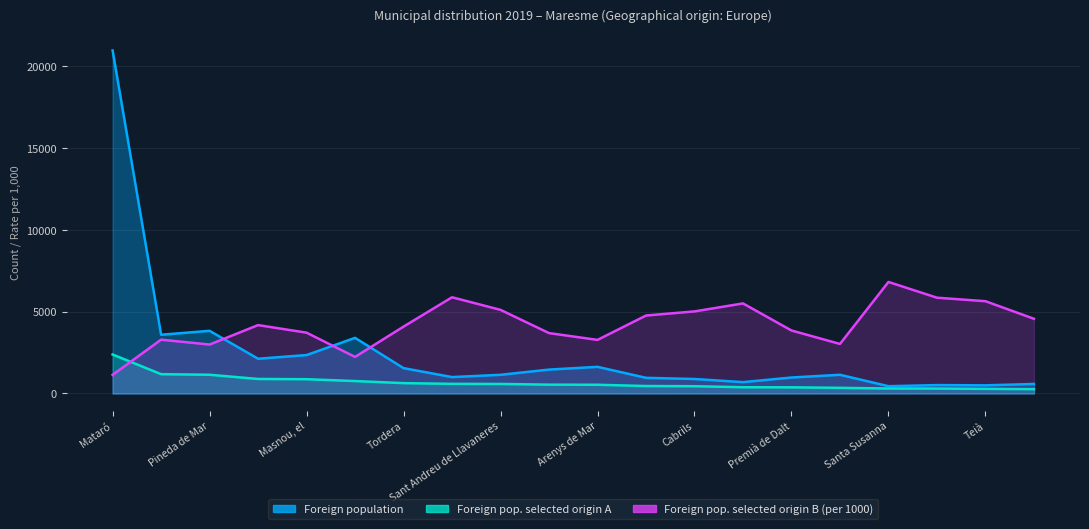

How many interior local peaks does the Foreign pop. selected origin B (per 1000) series have?

5